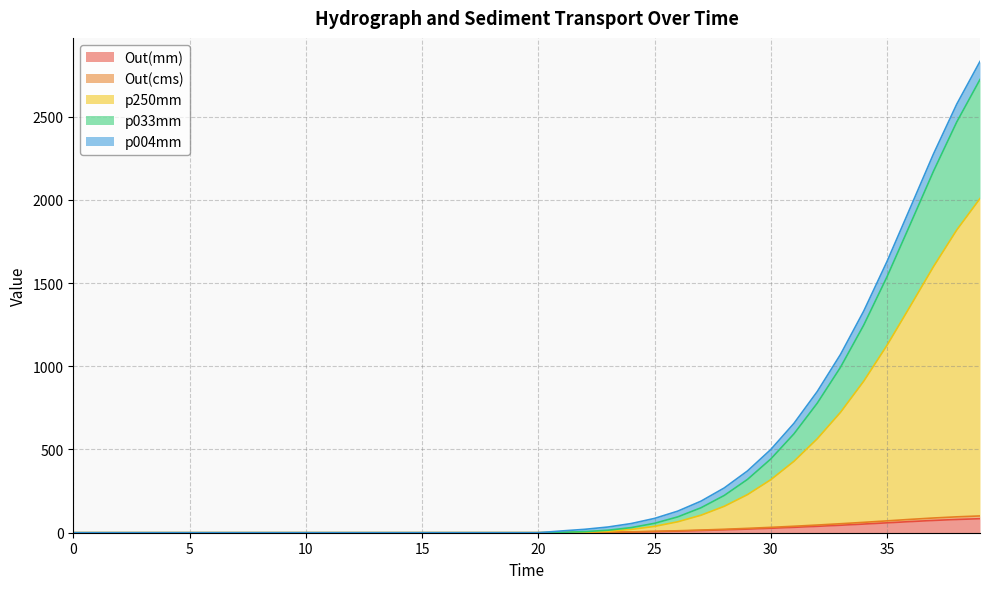

True or false: Out(mm) and p033mm intersect in this chart.

False